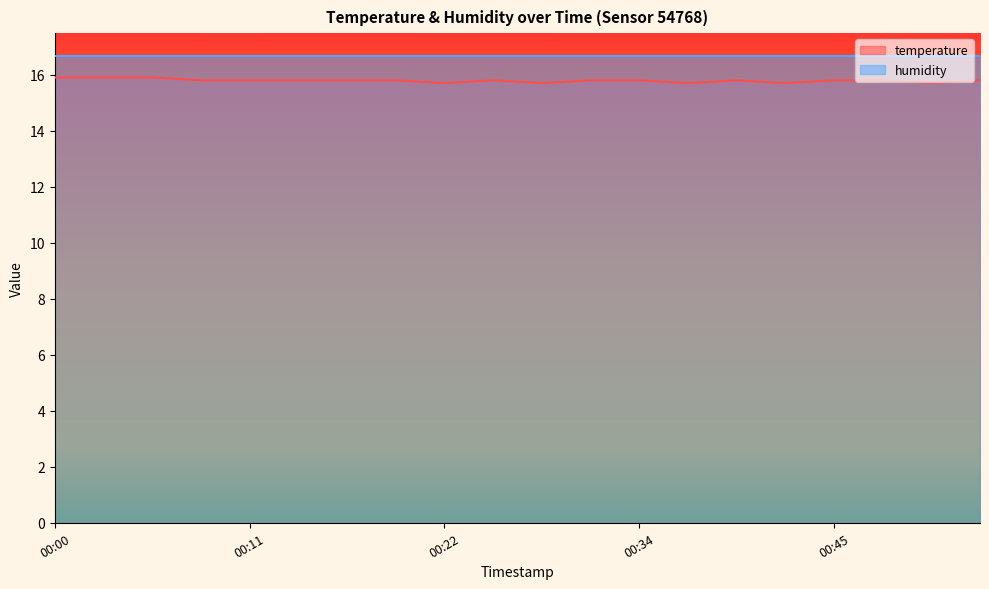

How many interior local peaks (higher than both neighbors) does the data have?

2